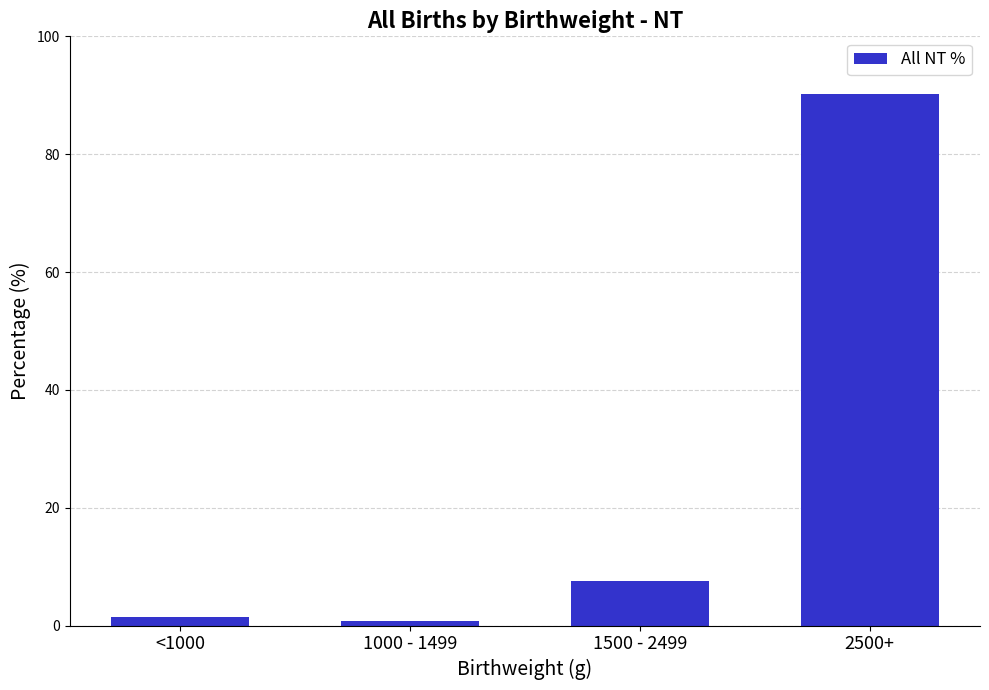

What is the value of the 4th bar from the left?

90.1